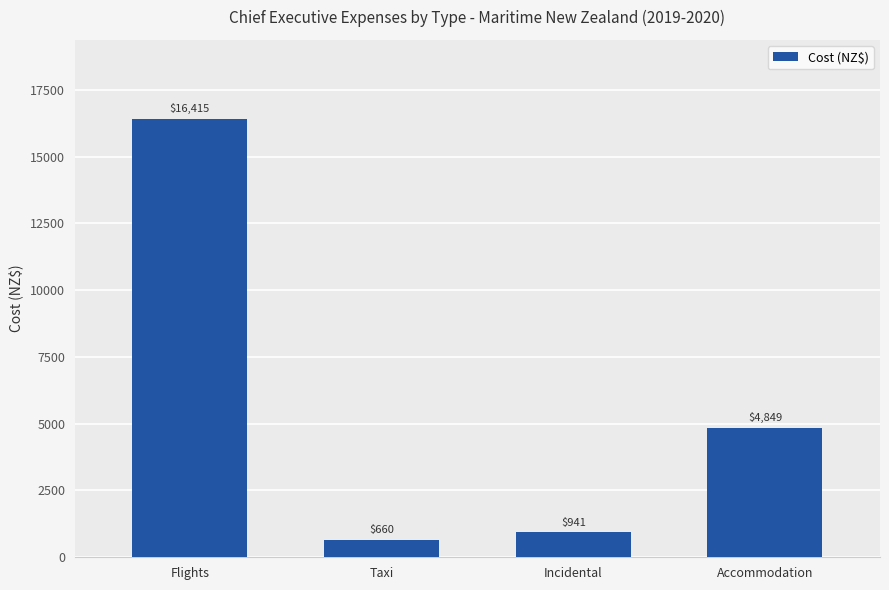

Rank the categories by value from lowest to highest.

Taxi, Incidental, Accommodation, Flights